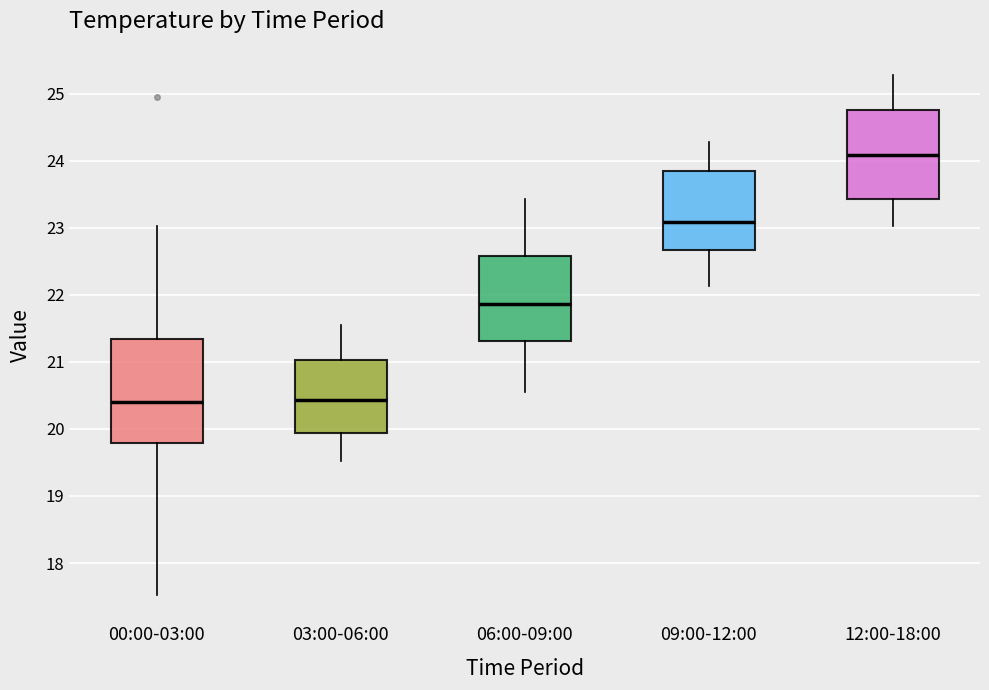

Reading left to right, transcribe this box plot: for each box, give where its median line is, the range the box spans, and where its two whiskers end, as read against the y-axis. The values are not printed on the chart, so give them approximately, as read against the axis.

00:00-03:00: median 20.4, box 19.8 to 21.3, whiskers 17.5 to 23.0
03:00-06:00: median 20.4, box 19.9 to 21.0, whiskers 19.5 to 21.6
06:00-09:00: median 21.9, box 21.3 to 22.6, whiskers 20.6 to 23.4
09:00-12:00: median 23.1, box 22.7 to 23.8, whiskers 22.1 to 24.3
12:00-18:00: median 24.1, box 23.4 to 24.8, whiskers 23.0 to 25.3